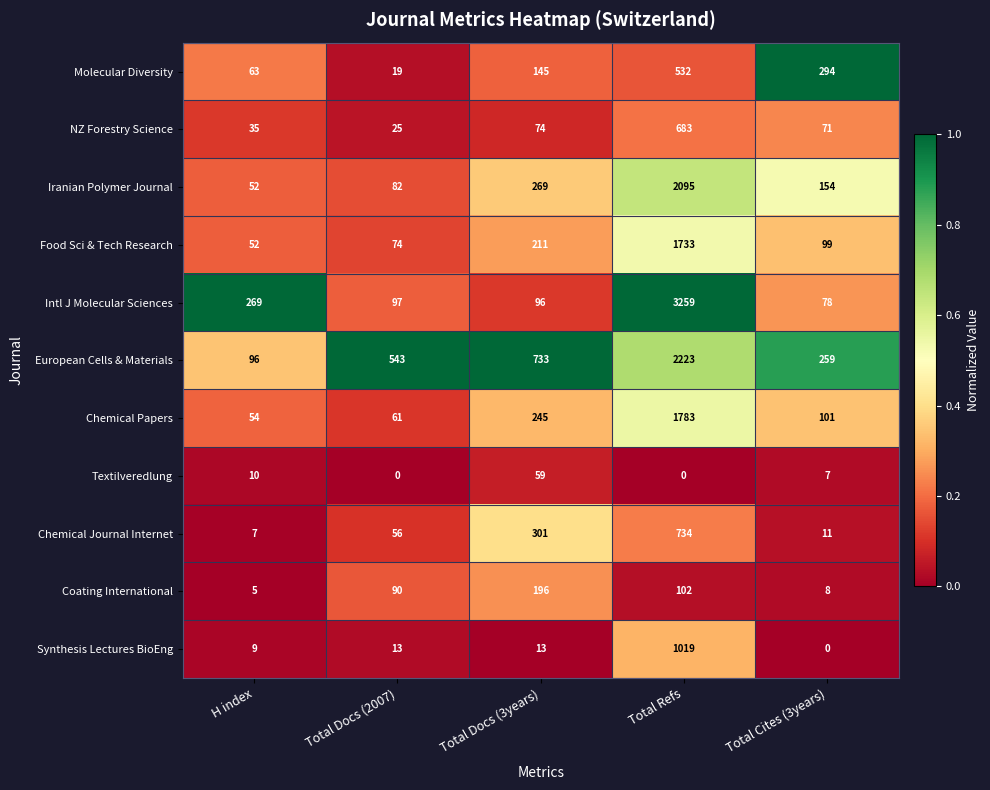

What is the difference between the Chemical Journal Internet values at Total Refs and Total Docs (2007)?

678